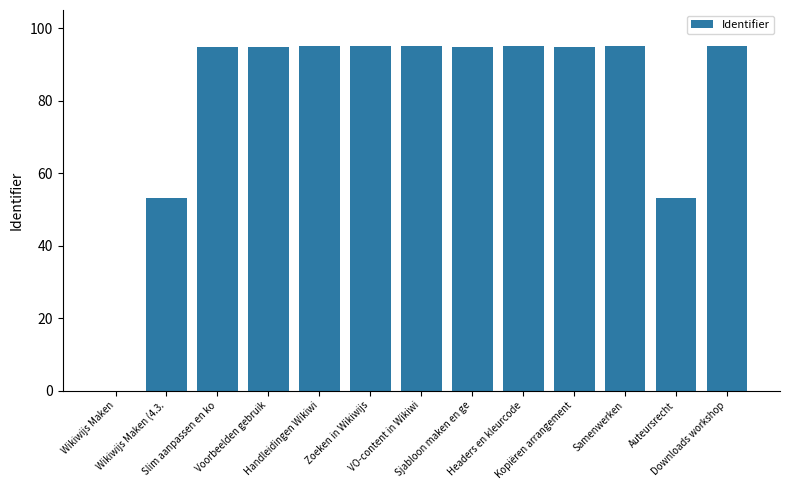

What is the greatest value displayed?

95.0